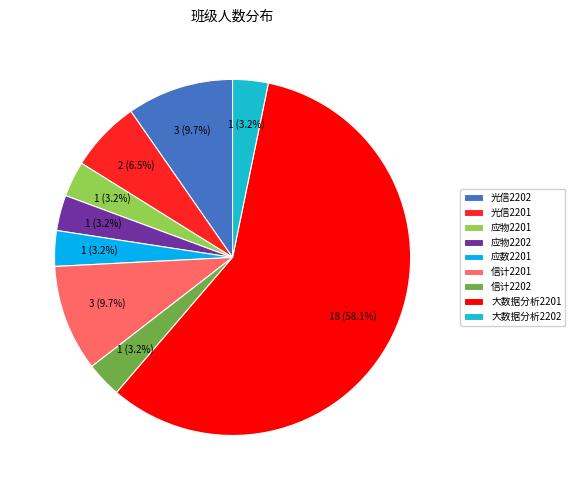

What portion of the pie excludes 光信2202?

90.3%